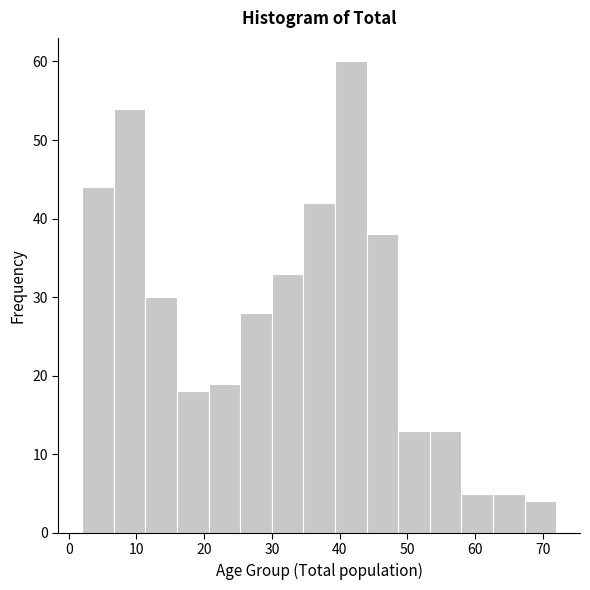

Reading left to right, list every bar in this chart as the range it spans on the x-axis followed by its height. Neither the bar edges nor the heights are printed on the chart, so give them approximately, as read against the axes.

2 to 7: 44
7 to 11: 54
11 to 16: 30
16 to 21: 18
21 to 25: 19
25 to 30: 28
30 to 35: 33
35 to 39: 42
39 to 44: 60
44 to 49: 38
49 to 53: 13
53 to 58: 13
58 to 63: 5
63 to 67: 5
67 to 72: 4